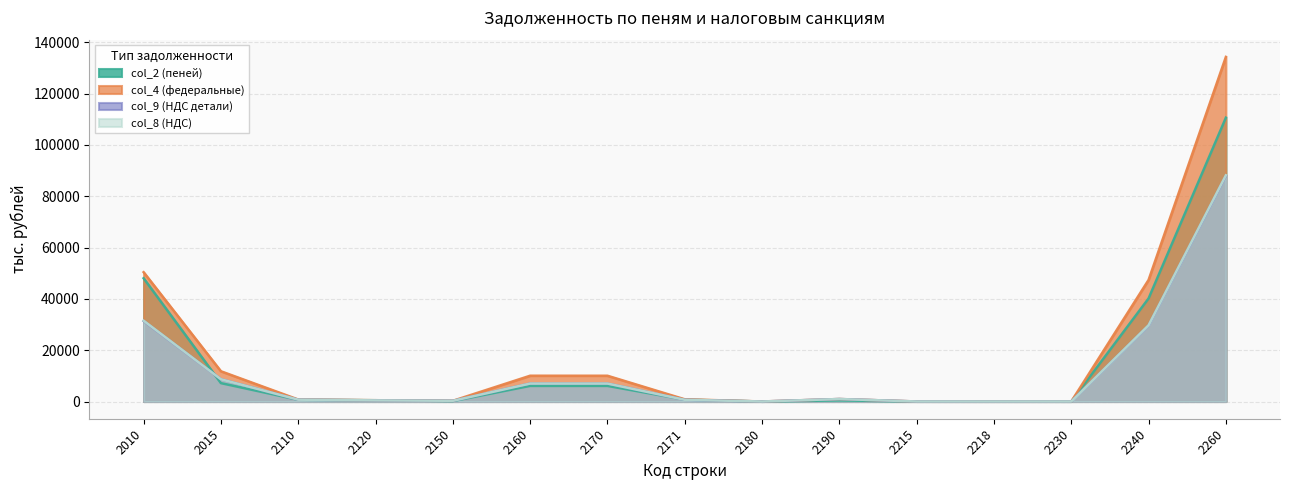

What is the sum of all col_2 (пеней) values?

220720